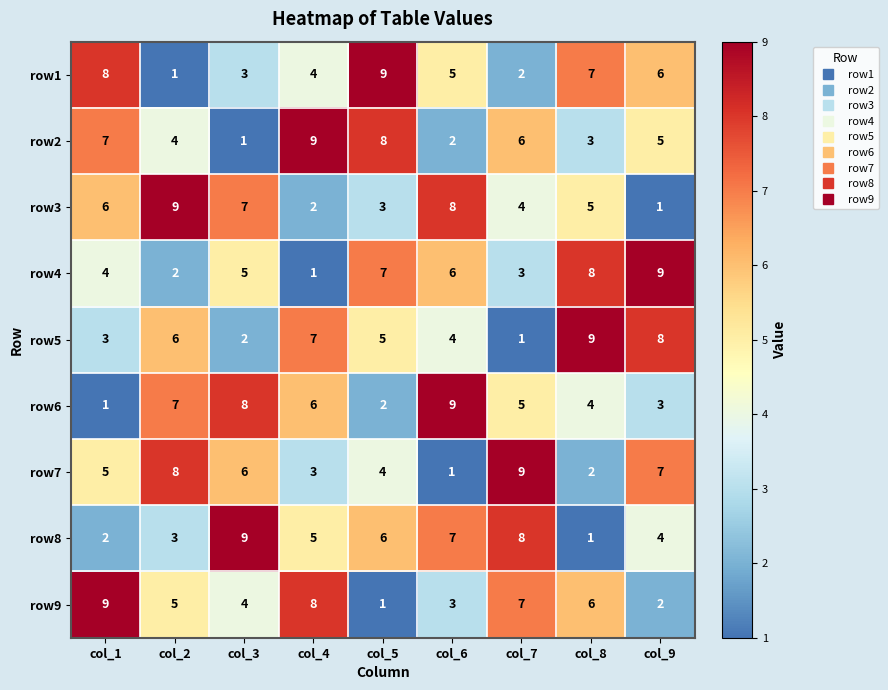

What is the greatest value displayed?

9